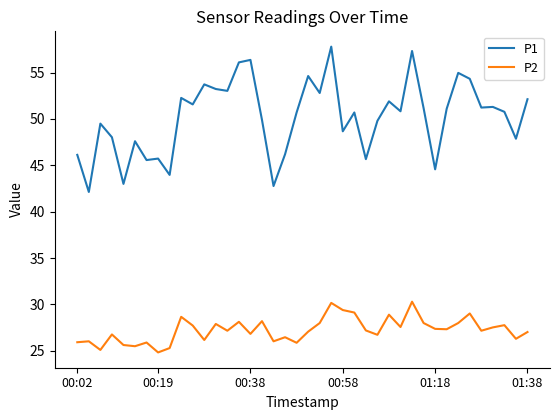

What is the sum of all P1 values?

2007.1